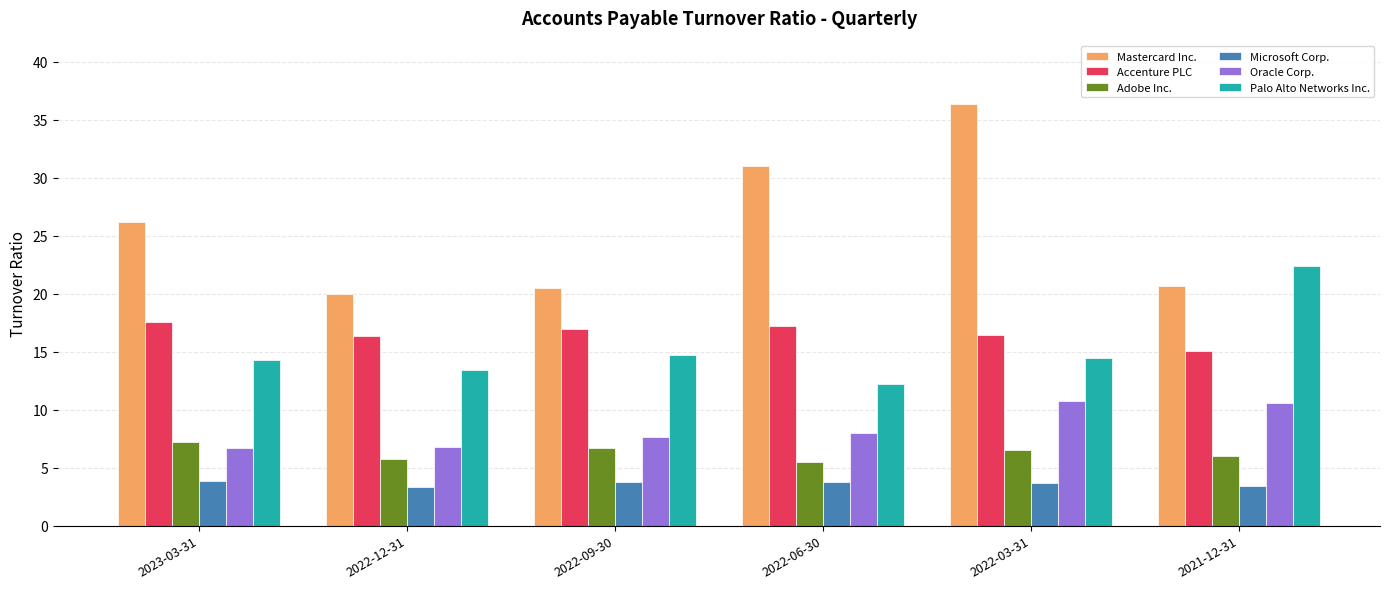

What is the smallest value displayed?

3.3